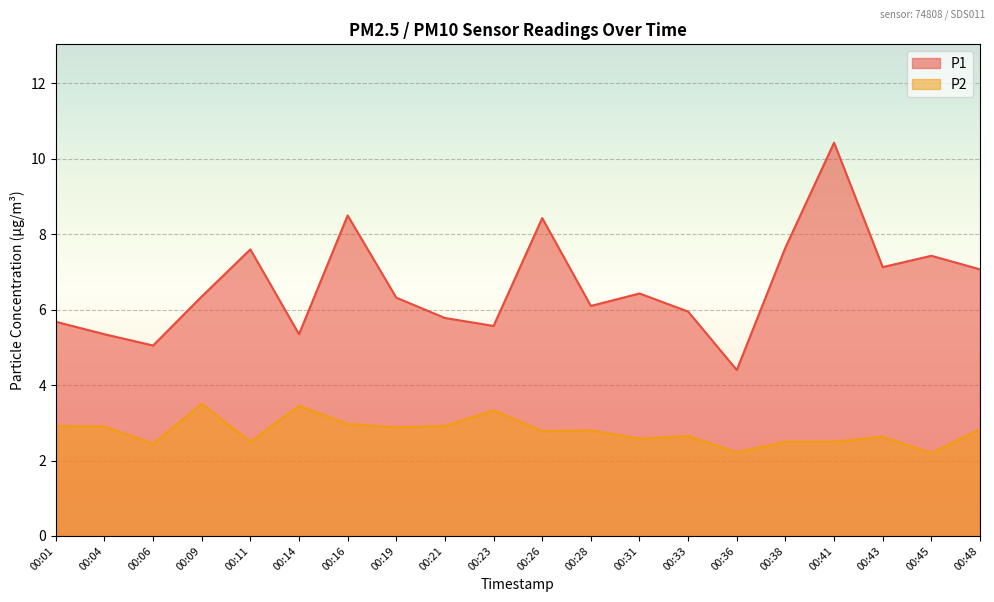

Which label corresponds to the largest value in the chart?

00:41